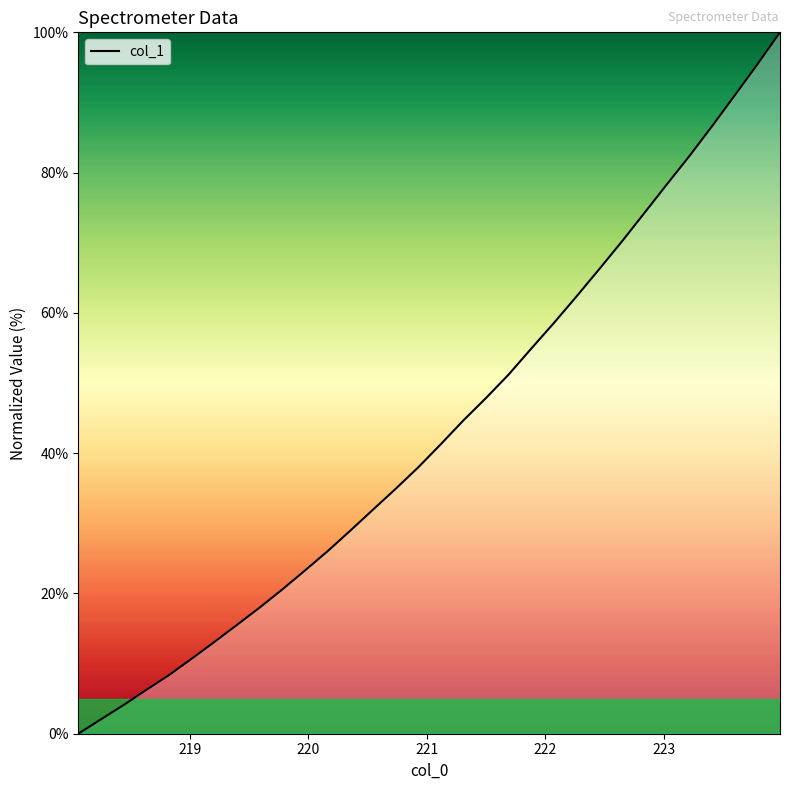

What is the greatest value displayed?

100.0